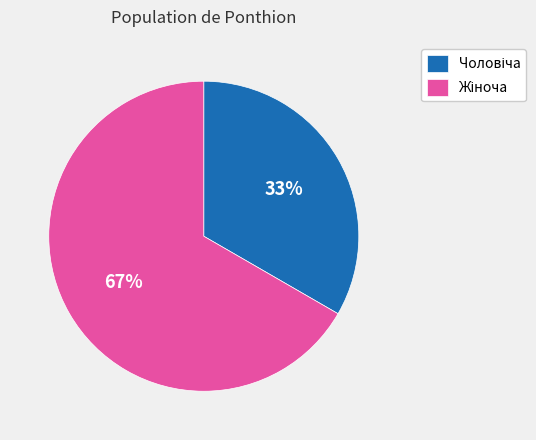

To the nearest percent, what is the average slice percentage?

50%